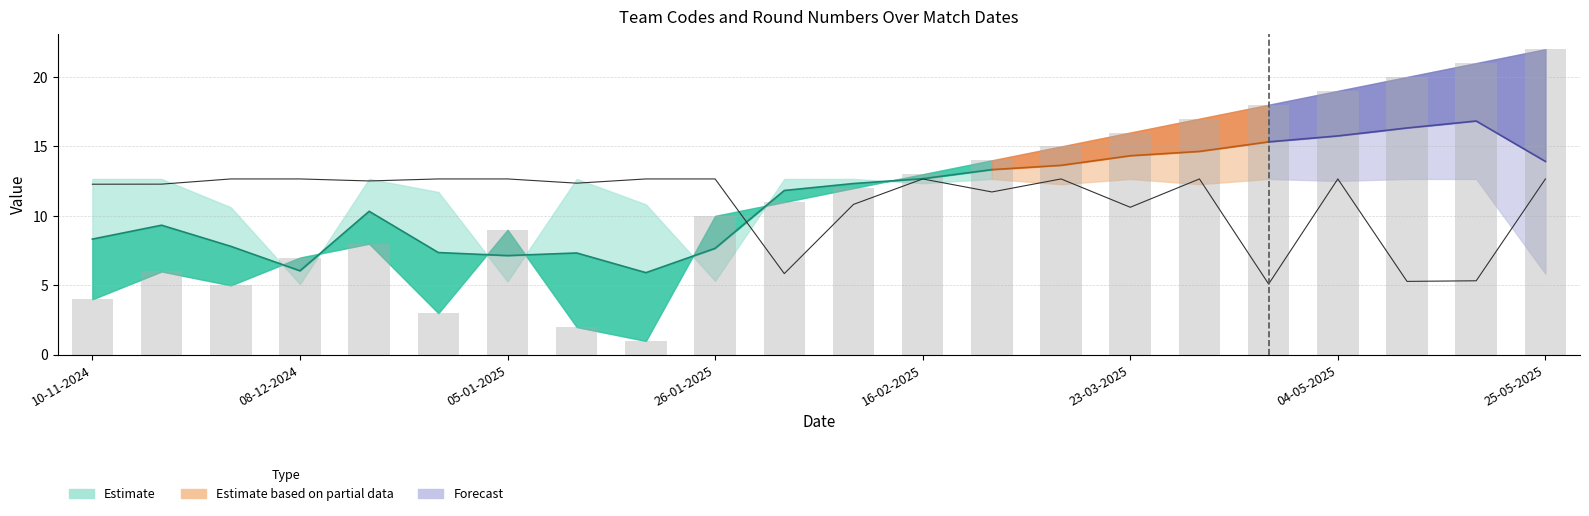

At which label is Away Team Code closest to 8?

02-02-2025